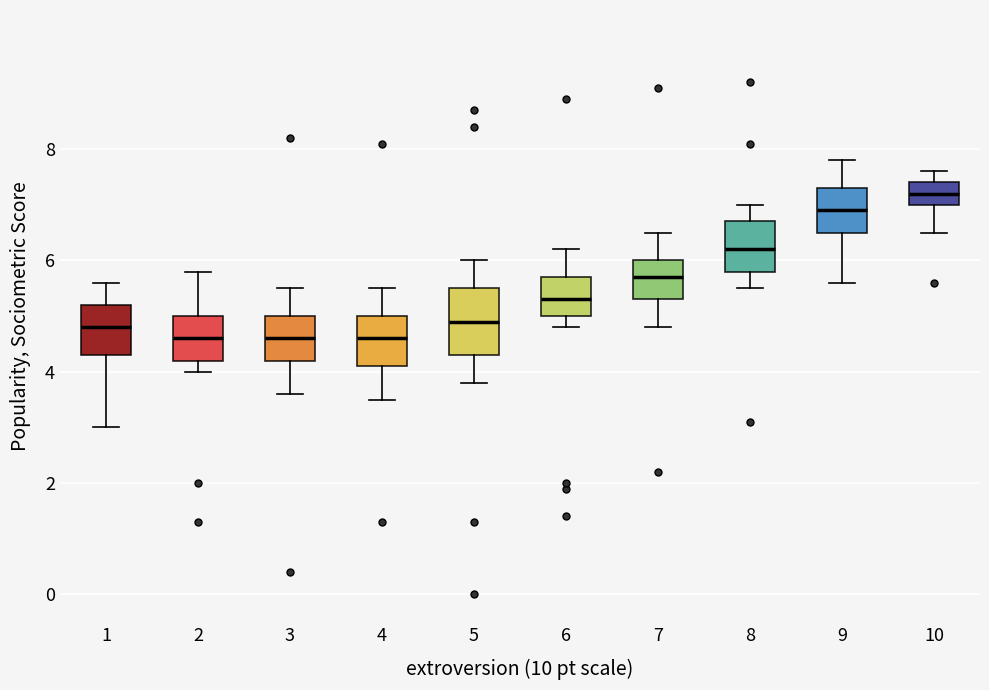

Reading left to right, read every box against the y-axis: the position of its median line, the range the box covers, and the ends of its whiskers. The values are not printed on the chart, so give them approximately, as read against the axis.

1: median 4.8, box 4.4 to 5.2, whiskers 3.0 to 5.6
2: median 4.6, box 4.2 to 5.0, whiskers 4.0 to 5.8
3: median 4.6, box 4.2 to 5.0, whiskers 3.6 to 5.6
4: median 4.6, box 4.2 to 5.0, whiskers 3.6 to 5.6
5: median 5.0, box 4.4 to 5.6, whiskers 3.8 to 6.0
6: median 5.4, box 5.0 to 5.8, whiskers 4.8 to 6.2
7: median 5.8, box 5.4 to 6.0, whiskers 4.8 to 6.6
8: median 6.2, box 5.8 to 6.8, whiskers 5.6 to 7.0
9: median 7.0, box 6.6 to 7.4, whiskers 5.6 to 7.8
10: median 7.2, box 7.0 to 7.4, whiskers 6.6 to 7.6